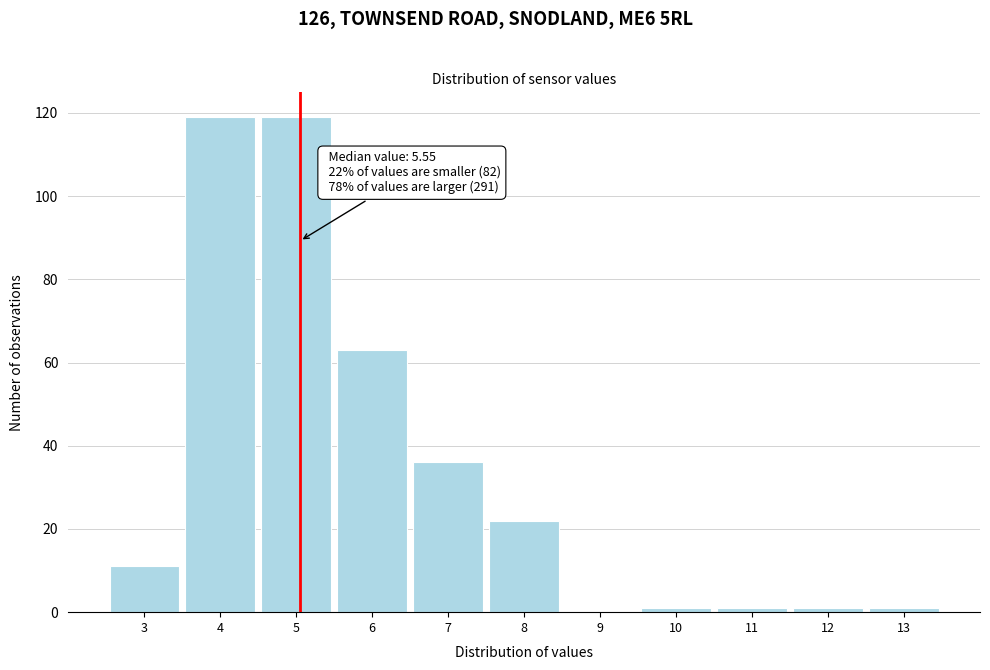

Reading right to left, extract all data points from this chart.

13=1	12=1	11=1	10=1	9=0	8=22	7=36	6=63	5=119	4=119	3=11